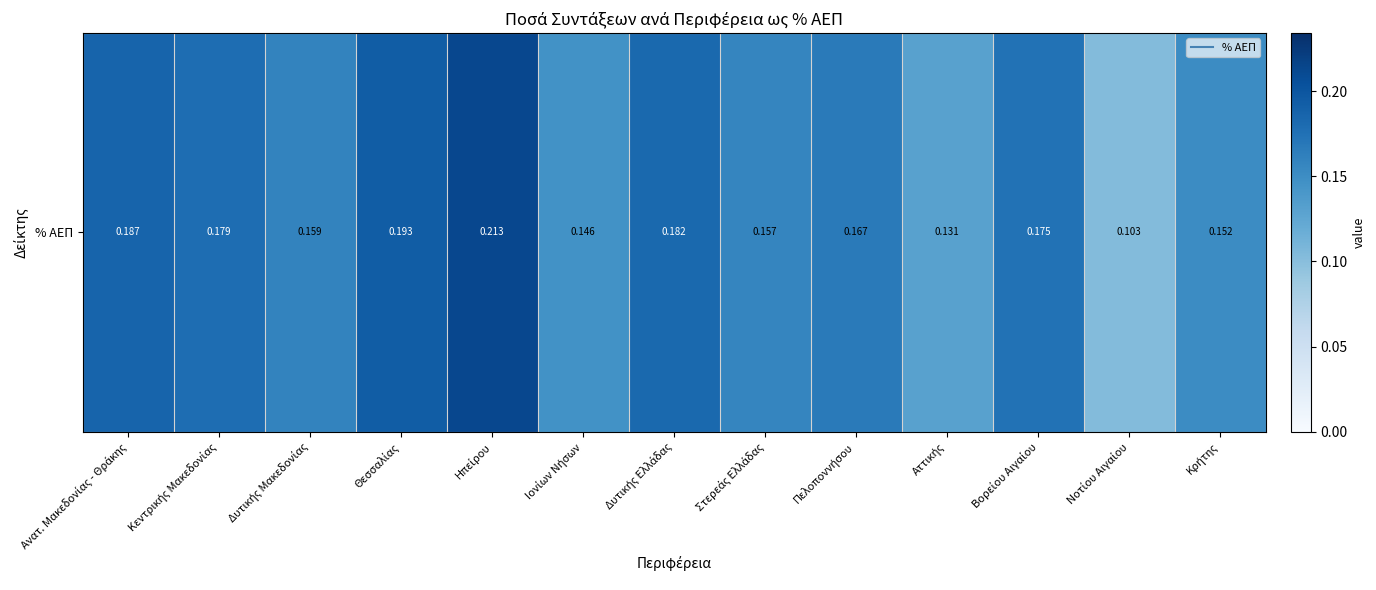

True or false: the data shows 0.2 at Δυτικής Μακεδονίας.

True